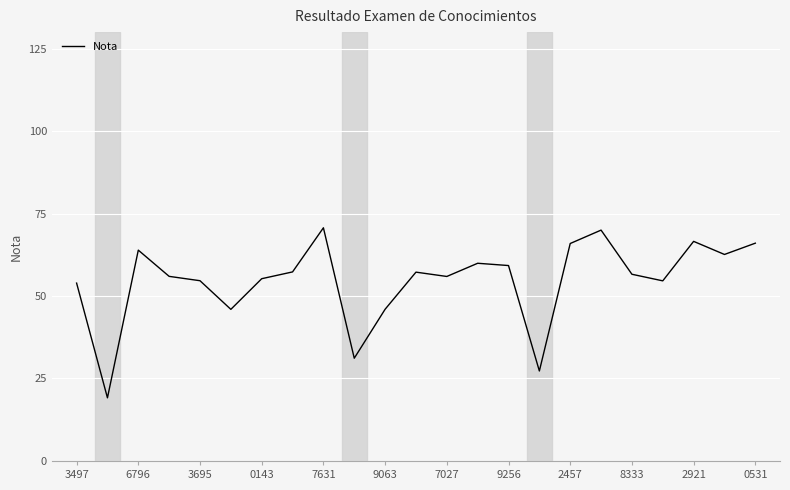

What is the greatest value displayed?

70.7